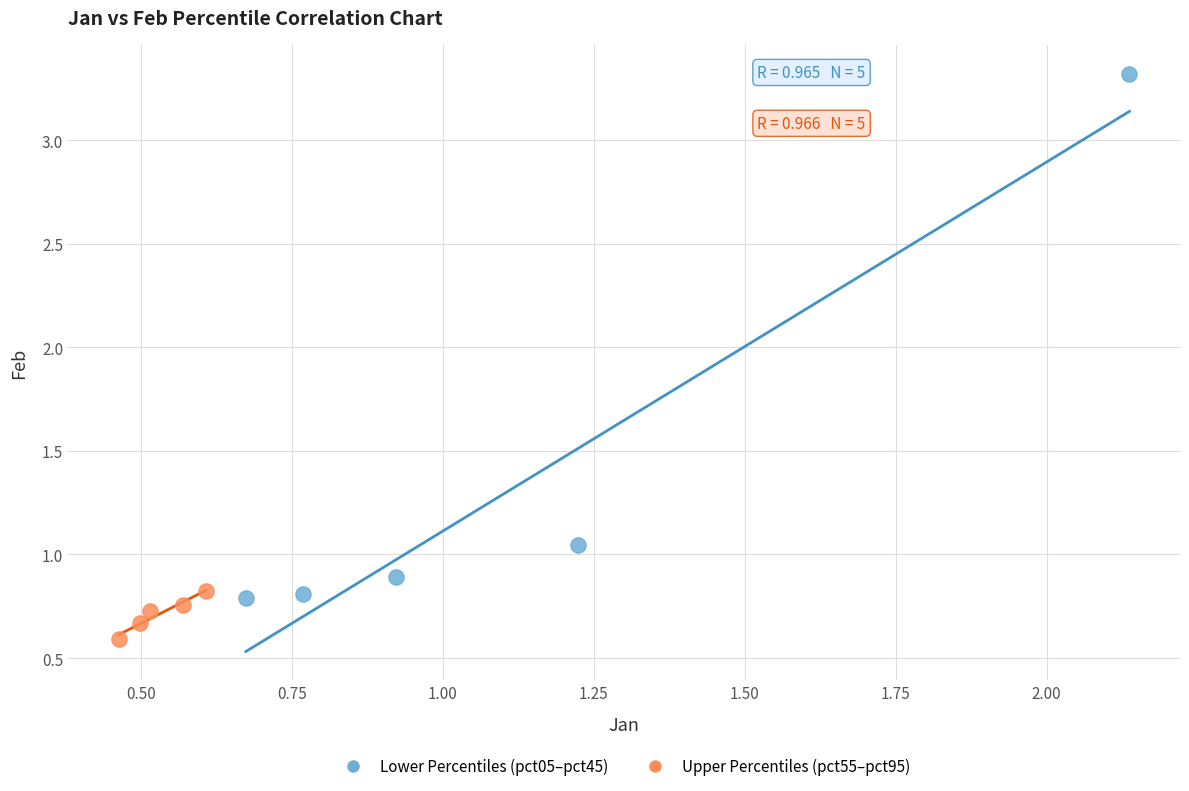

Which series contains the lowest Y value?

Upper Percentiles (pct55–pct95)